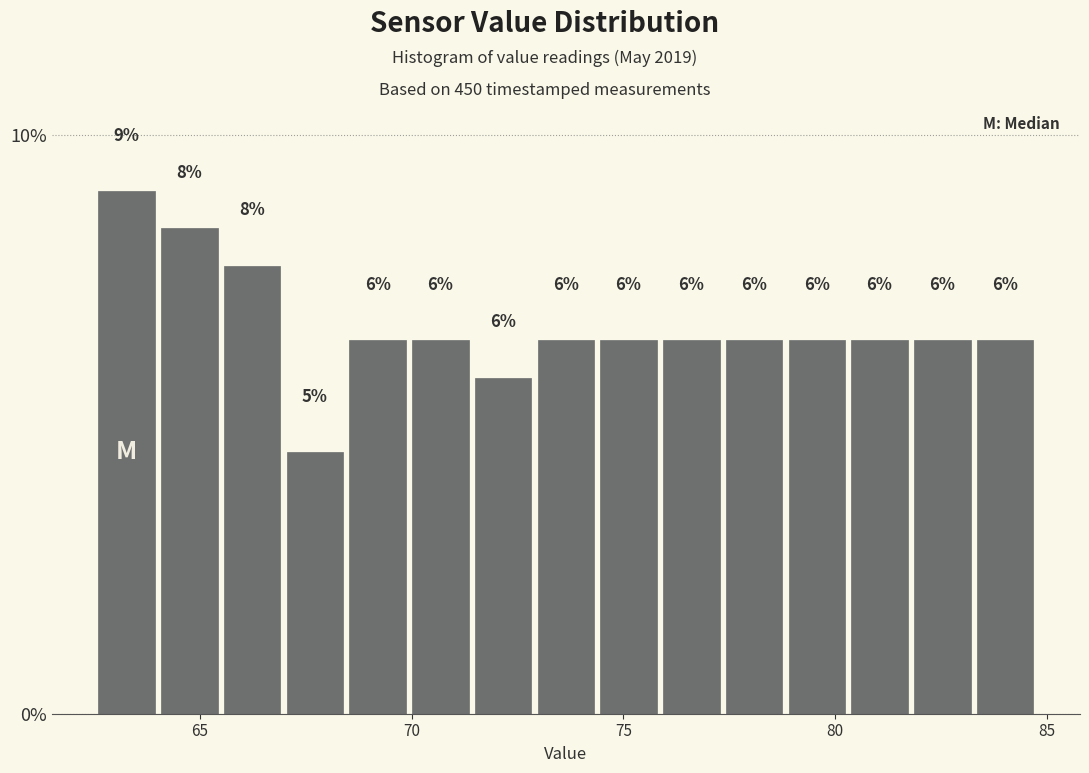

Read against the x-axis, roughly where is the centre of the tallest bar?

63.5